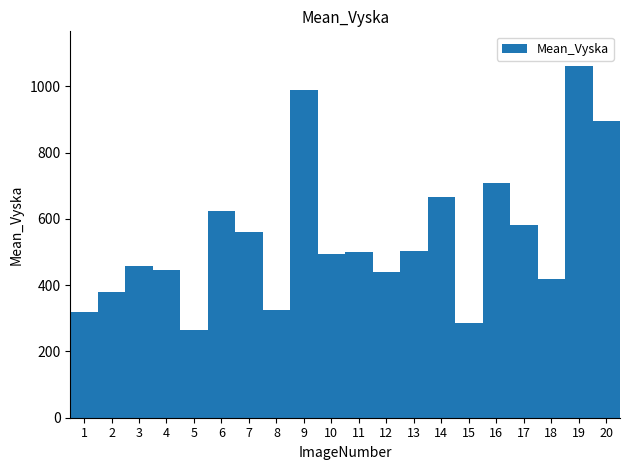

Is it true that the value at 16 is 1230?

False